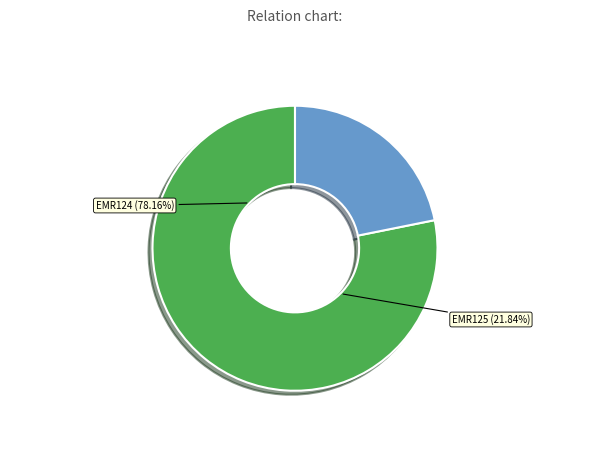

What is the change in value from EMR124 to EMR125?

-366050